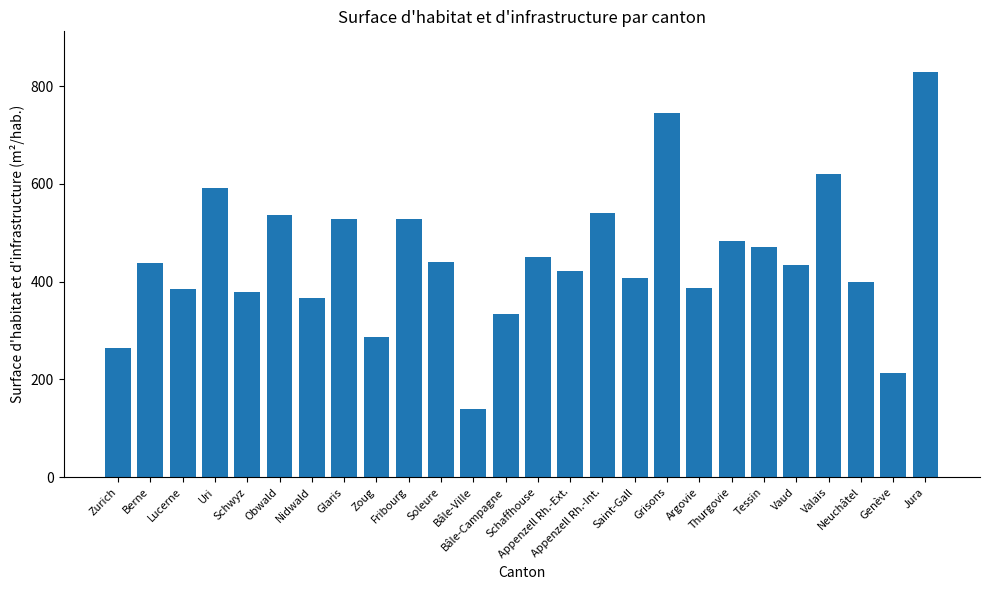

What is the label of the 7th bar from the left?

Nidwald